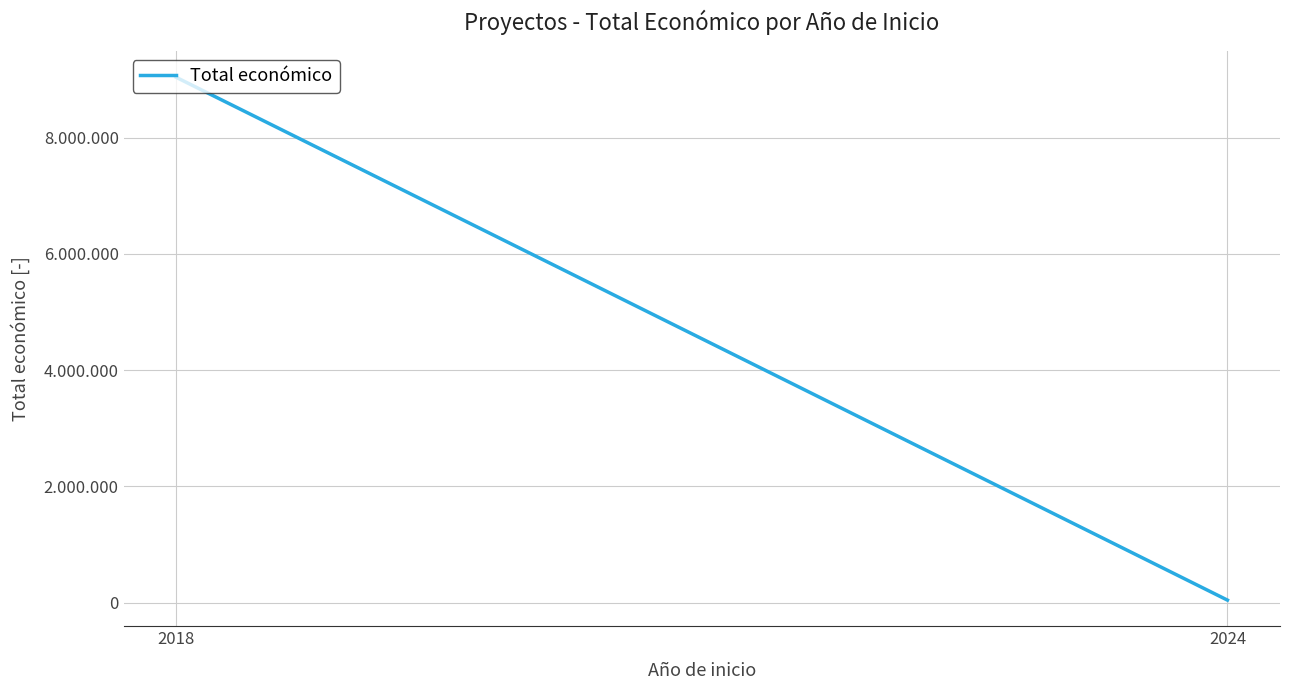

What is the change in value from 2018 to 2024?

-8992265